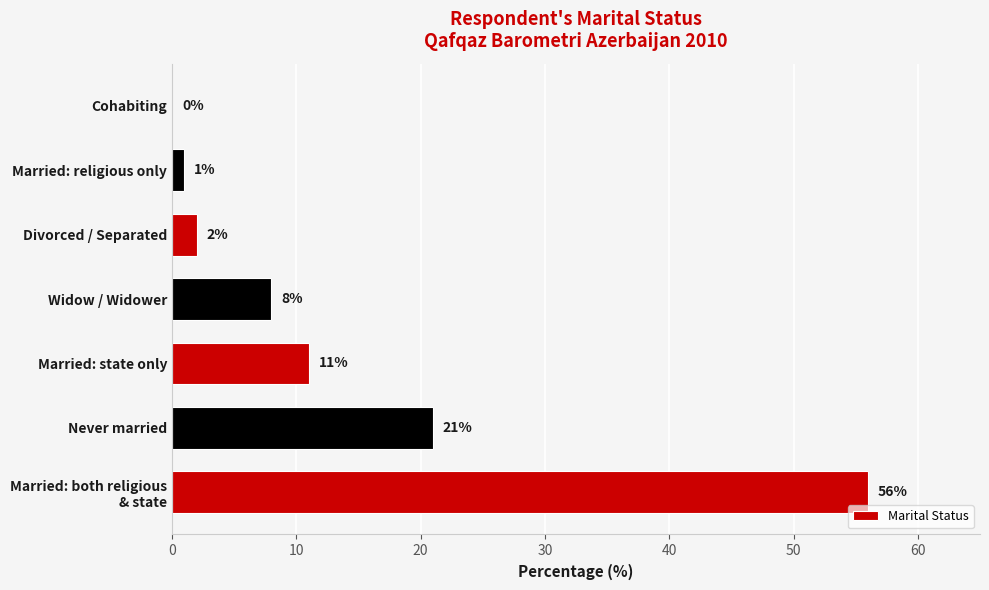

At which label is the value closest to 28?

Never married